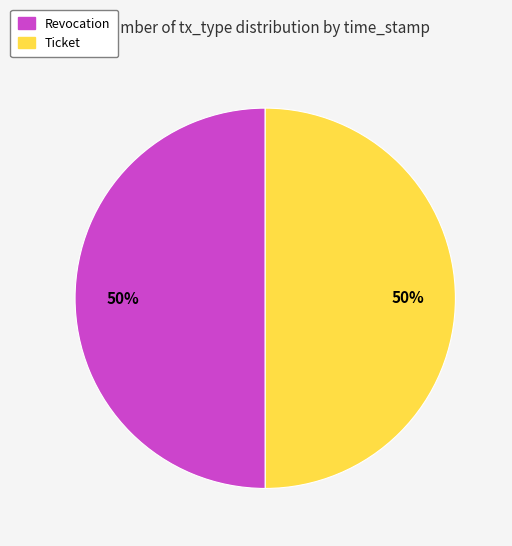

To the nearest percent, what portion does Ticket represent?

50%